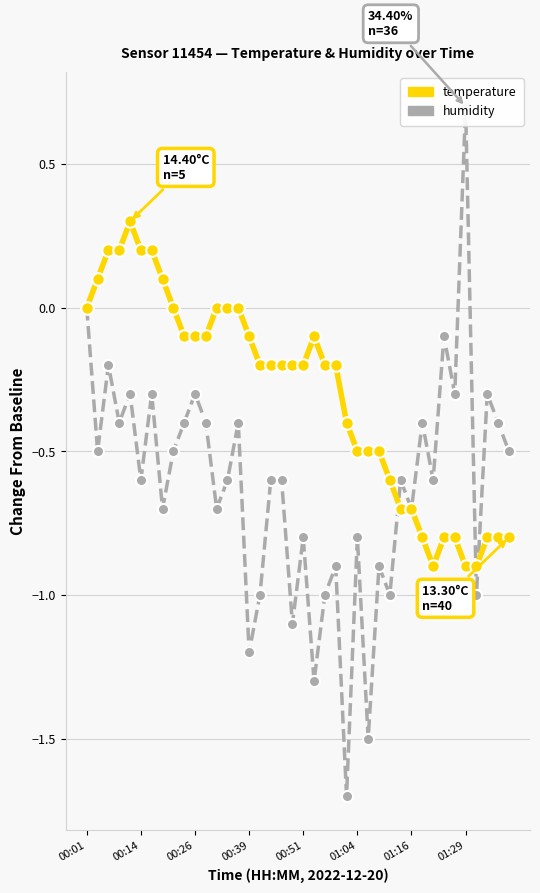

The value of humidity at 28 is -0.6. True or false?

False